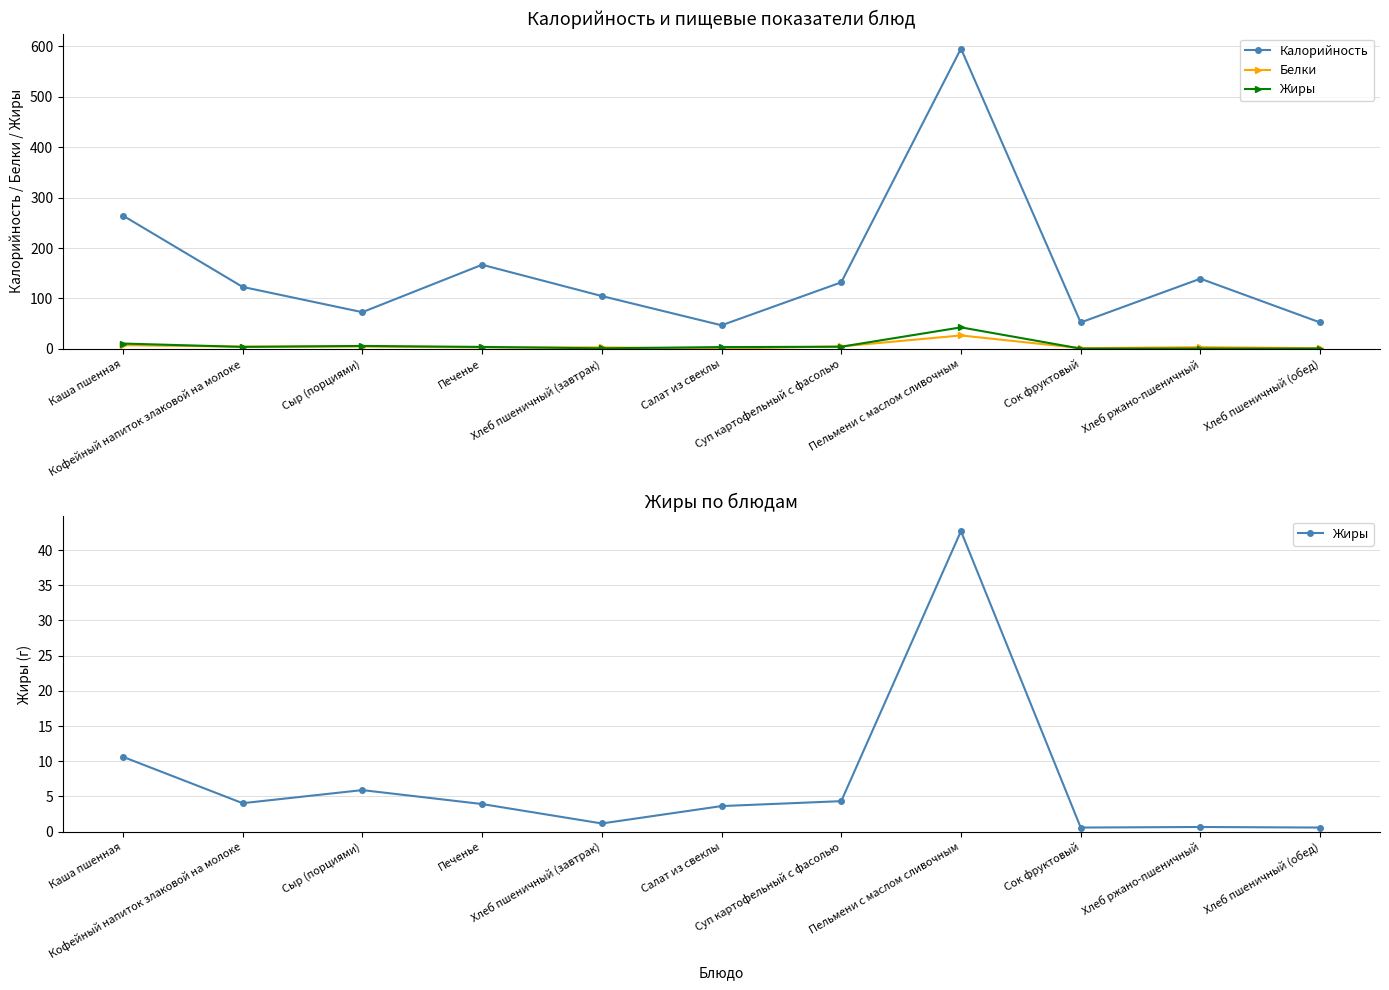

True or false: Жиры has a value of 60.2 at Пельмени с маслом сливочным.

False